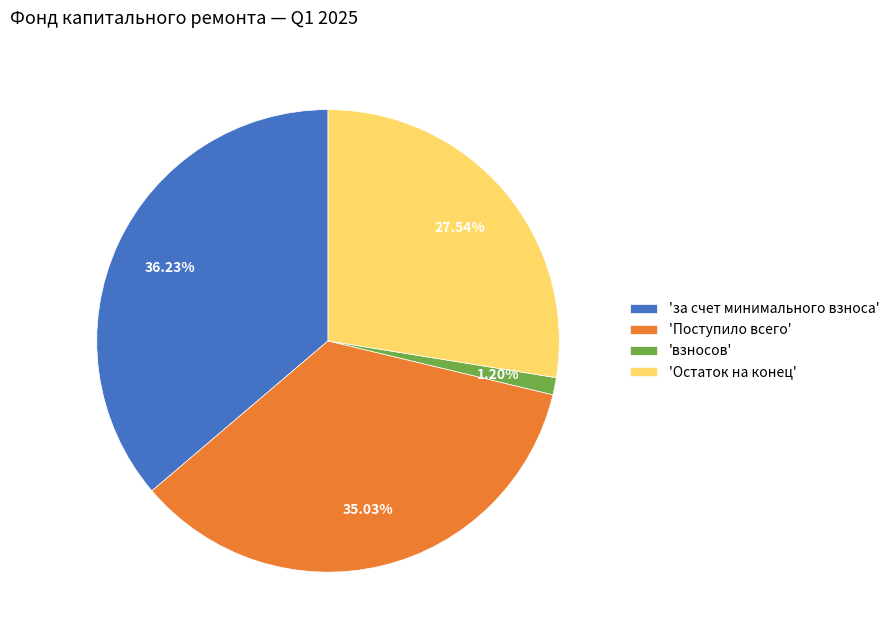

Rank the categories by value from lowest to highest.

'взносов', 'Остаток на конец', 'Поступило всего', 'за счет минимального взноса'